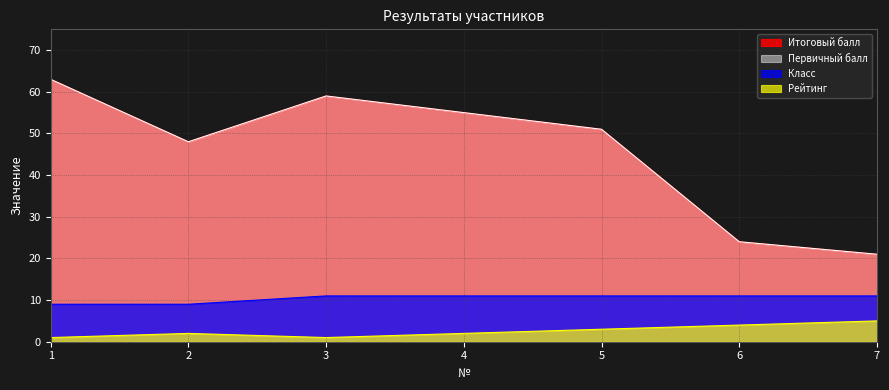

What is the sum of all Первичный балл values?

321